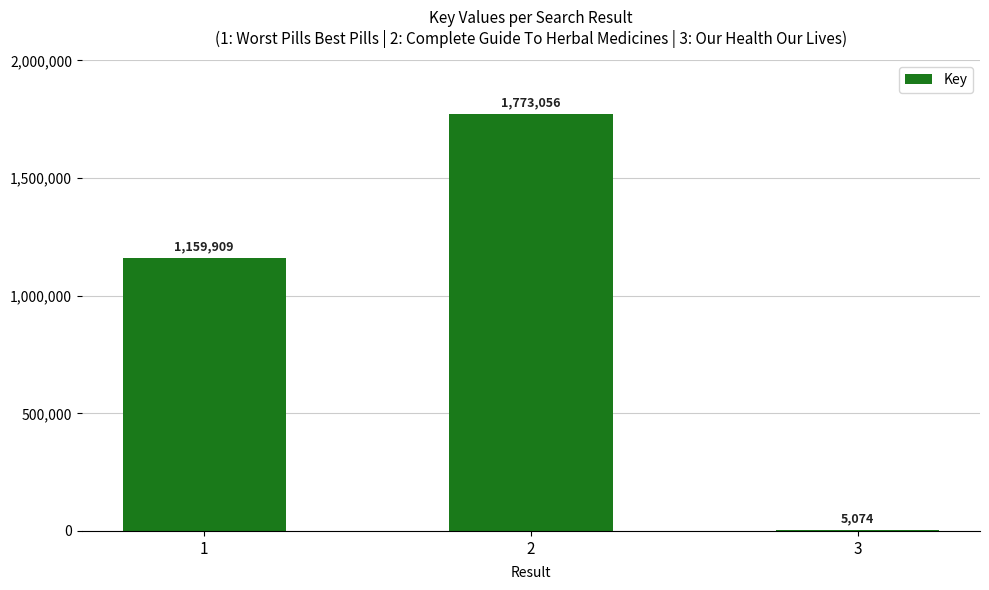

What is the greatest value displayed?

1773056